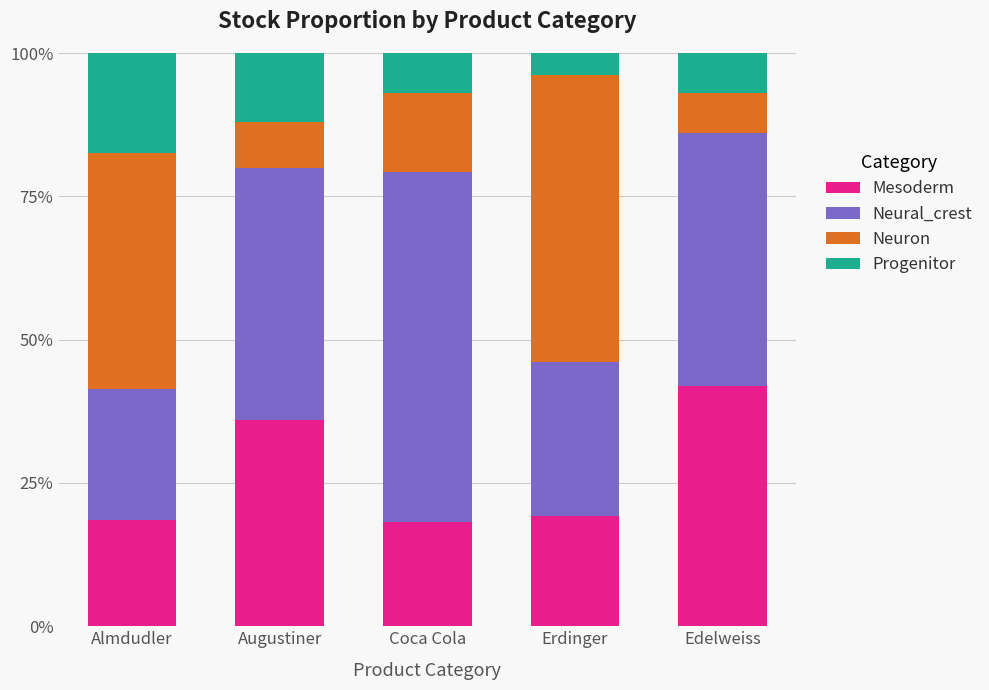

What are all the series names shown in the legend?

Mesoderm, Neural_crest, Neuron, Progenitor